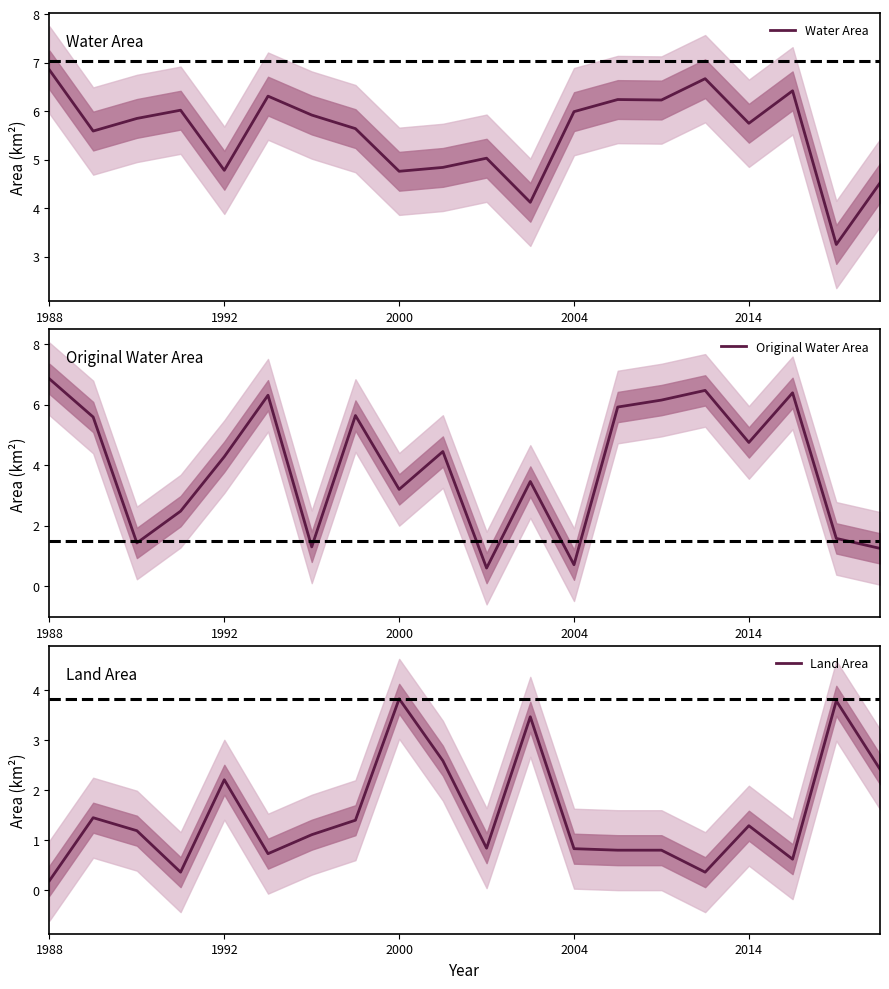

The Water Area series shows 6.0 at 2004. True or false?

True